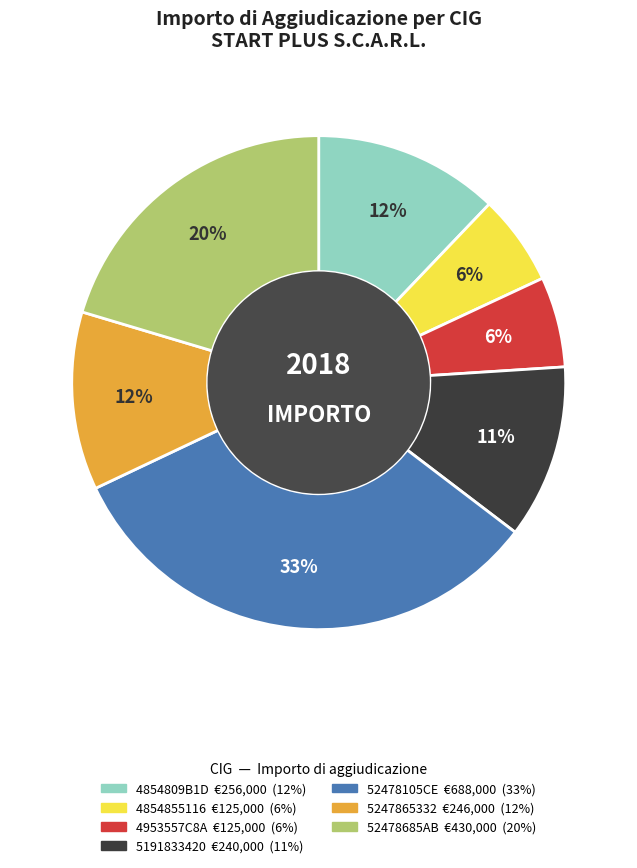

Between 52478105CE and 4953557C8A, which is larger?

52478105CE